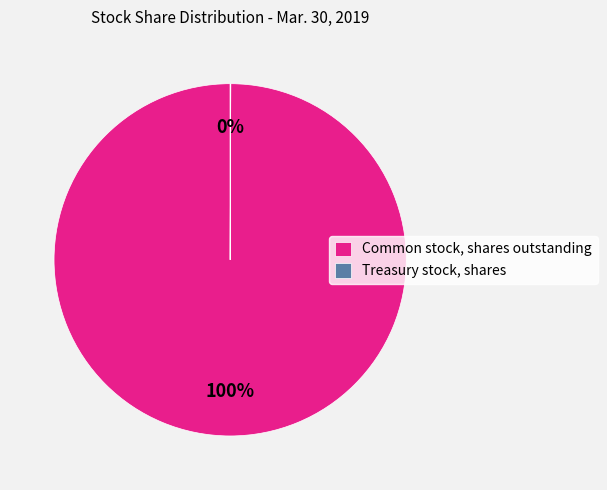

Is Common stock, shares outstanding the majority of the pie?

Yes